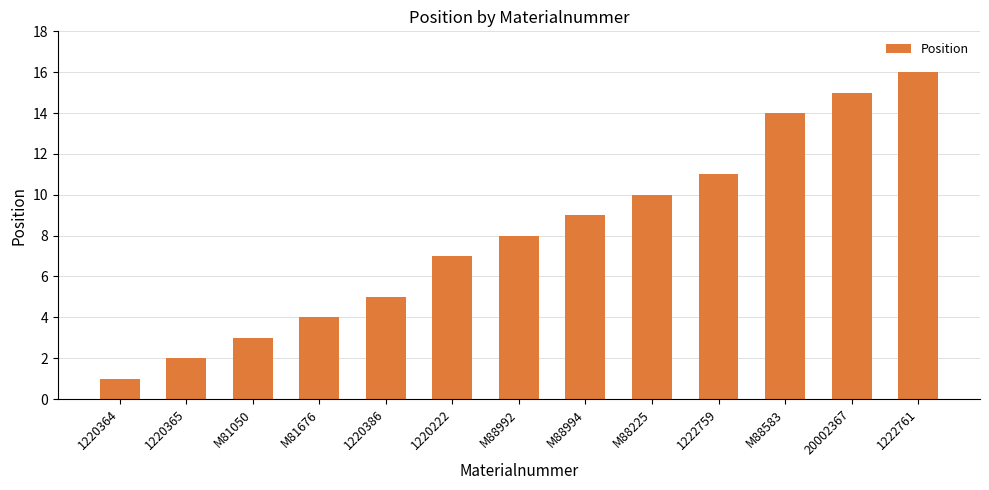

Reading left to right, list all the values displayed in this chart.

1220364=1	1220365=2	M81050=3	M81676=4	1220386=5	1220222=7	M88992=8	M88994=9	M88225=10	1222759=11	M88583=14	20002367=15	1222761=16